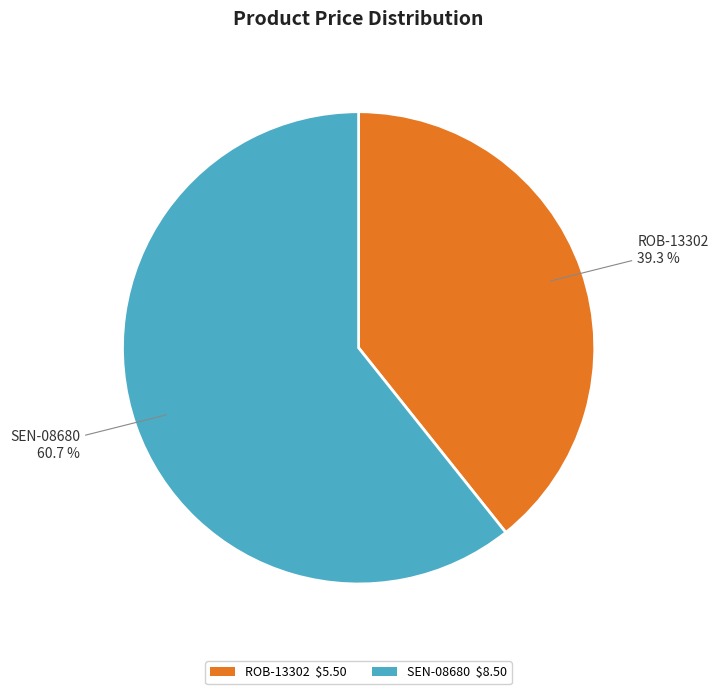

What percentage is the ROB-13302 slice, to the nearest percent?

39%